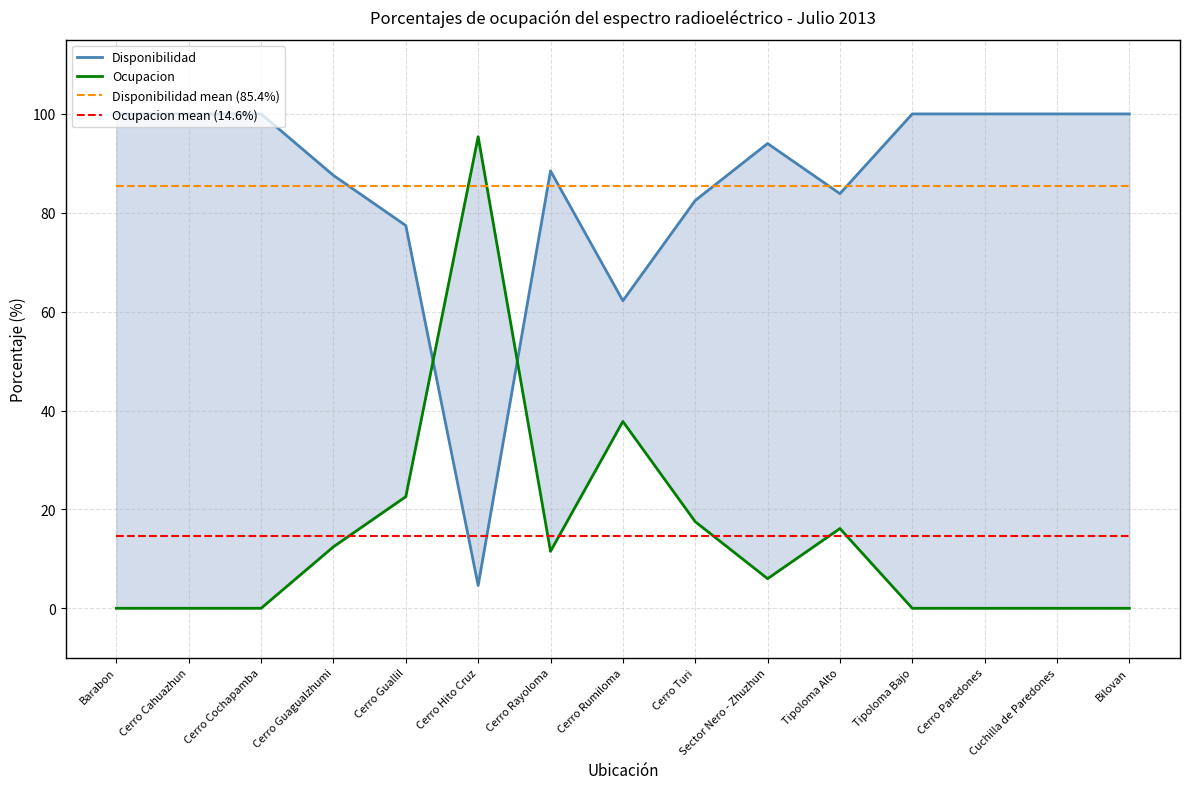

What is the sum of the Disponibilidad mean (85.4%) values at Cerro Rumiloma and Cerro Paredones?

170.8